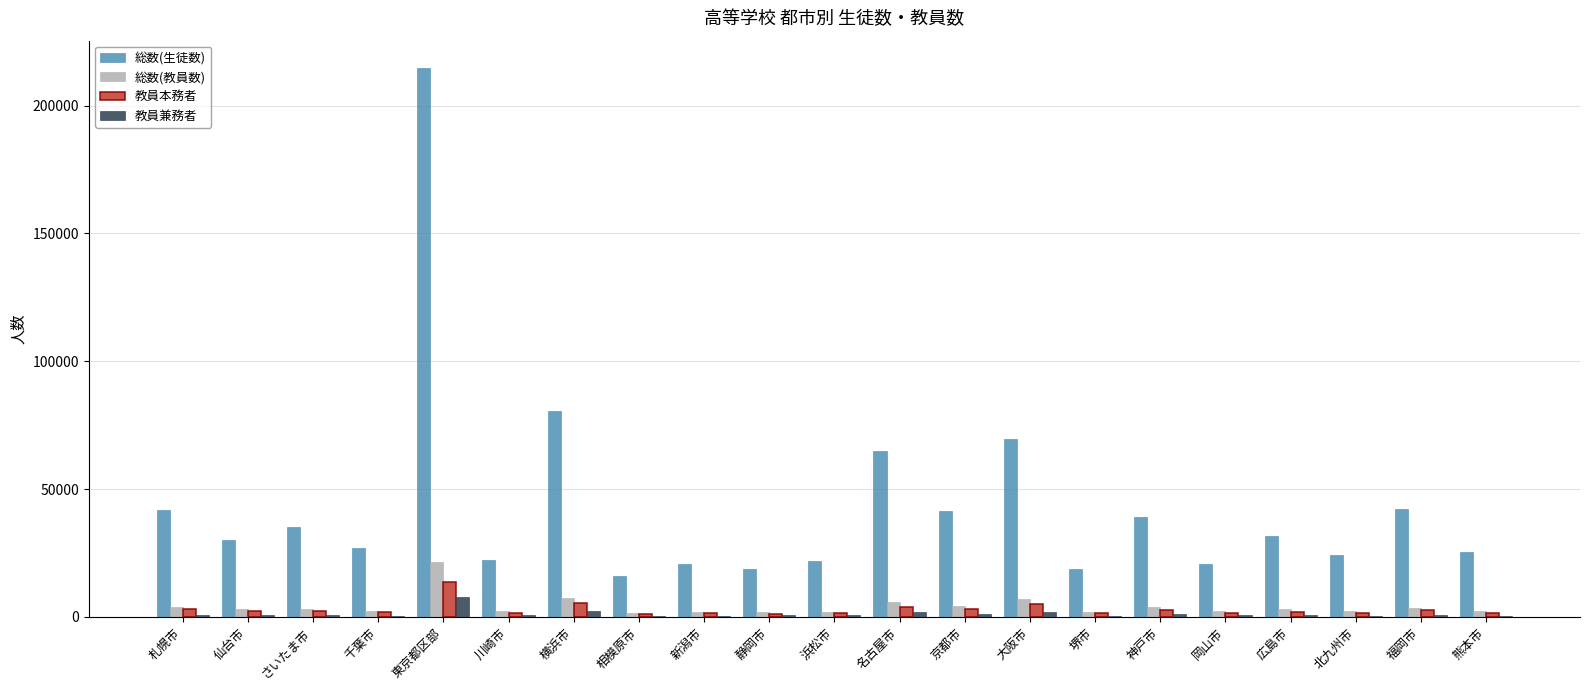

How many series are shown in this chart?

4